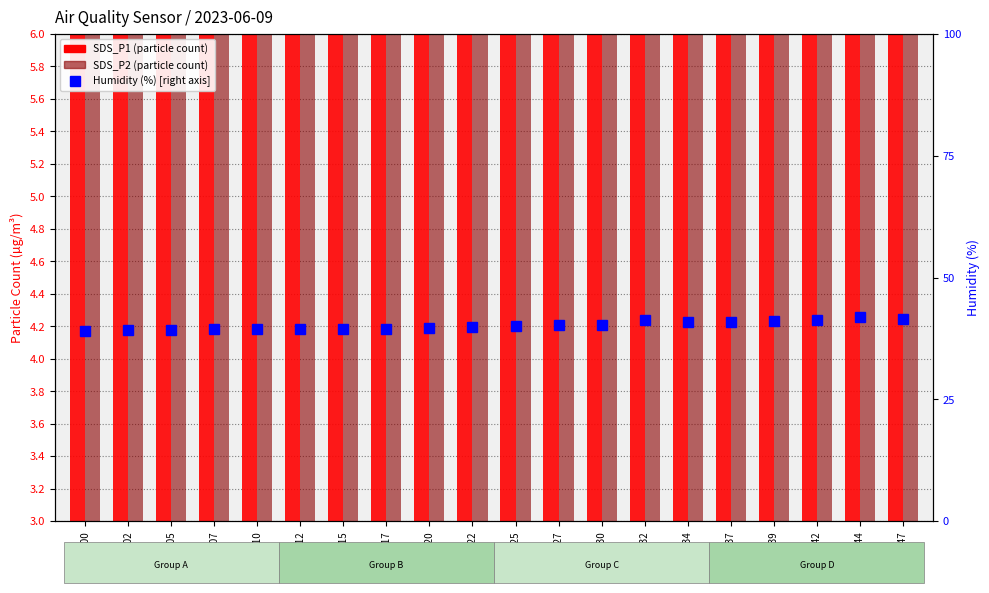

What is the difference between the SDS_P2 values at 00:44 and 00:17?

0.1